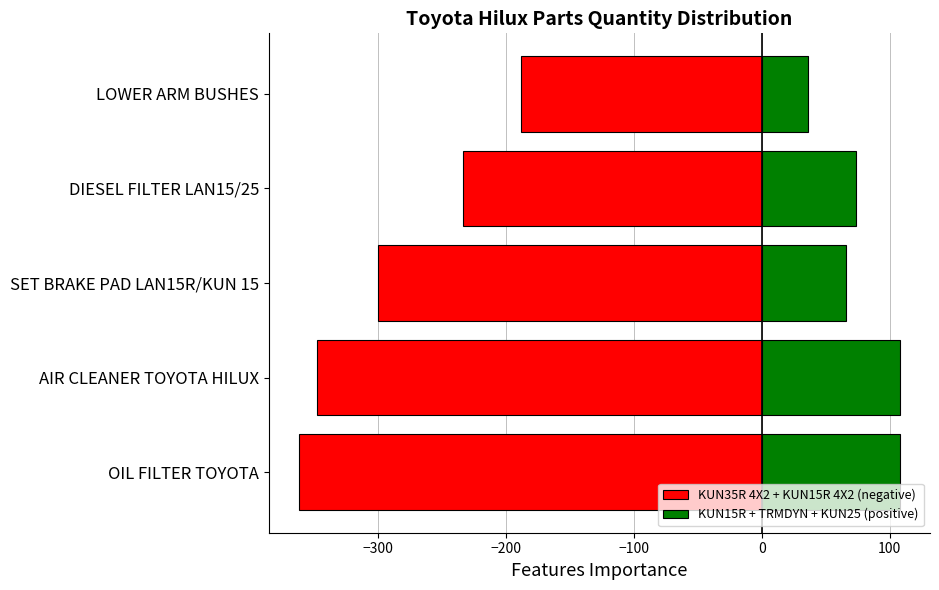

What are all the series names shown in the legend?

KUN35R 4X2 + KUN15R 4X2 (negative), KUN15R + TRMDYN + KUN25 (positive)